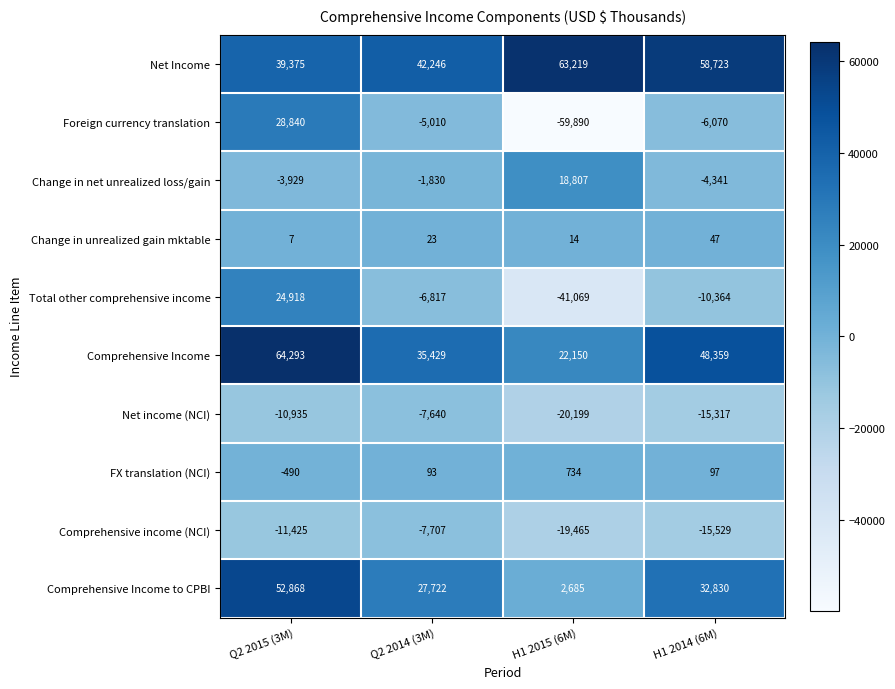

The Total other comprehensive income series shows -10364 at H1 2014 (6M). True or false?

True